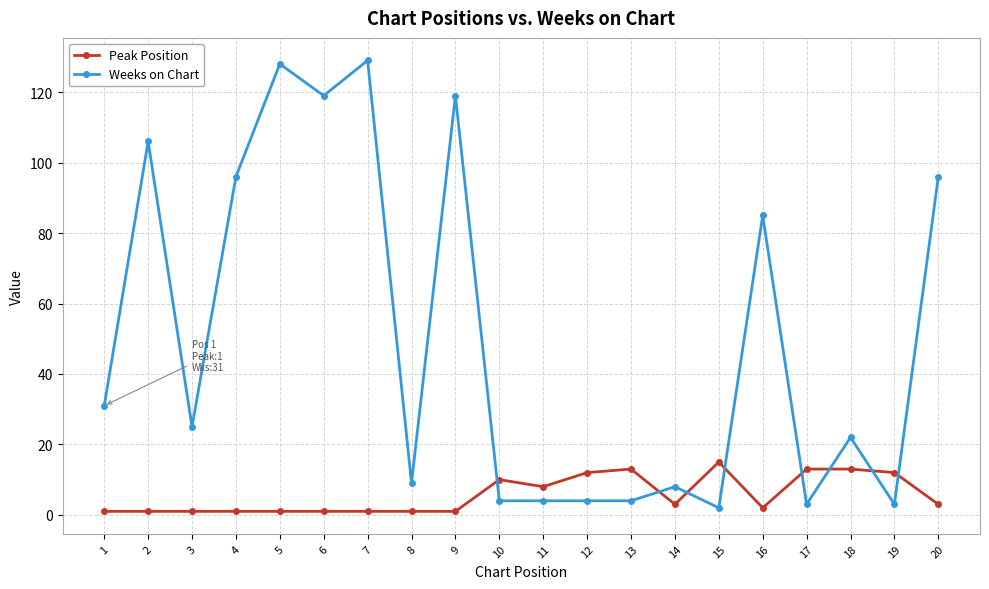

What value does the Peak Position series have at 18, to the nearest 10?

10